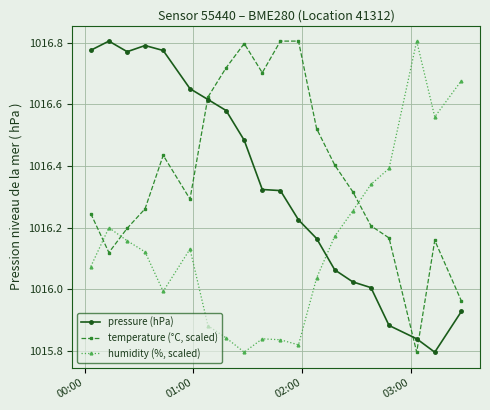

How many intersections are there between humidity (%, scaled) and pressure (hPa)?

1